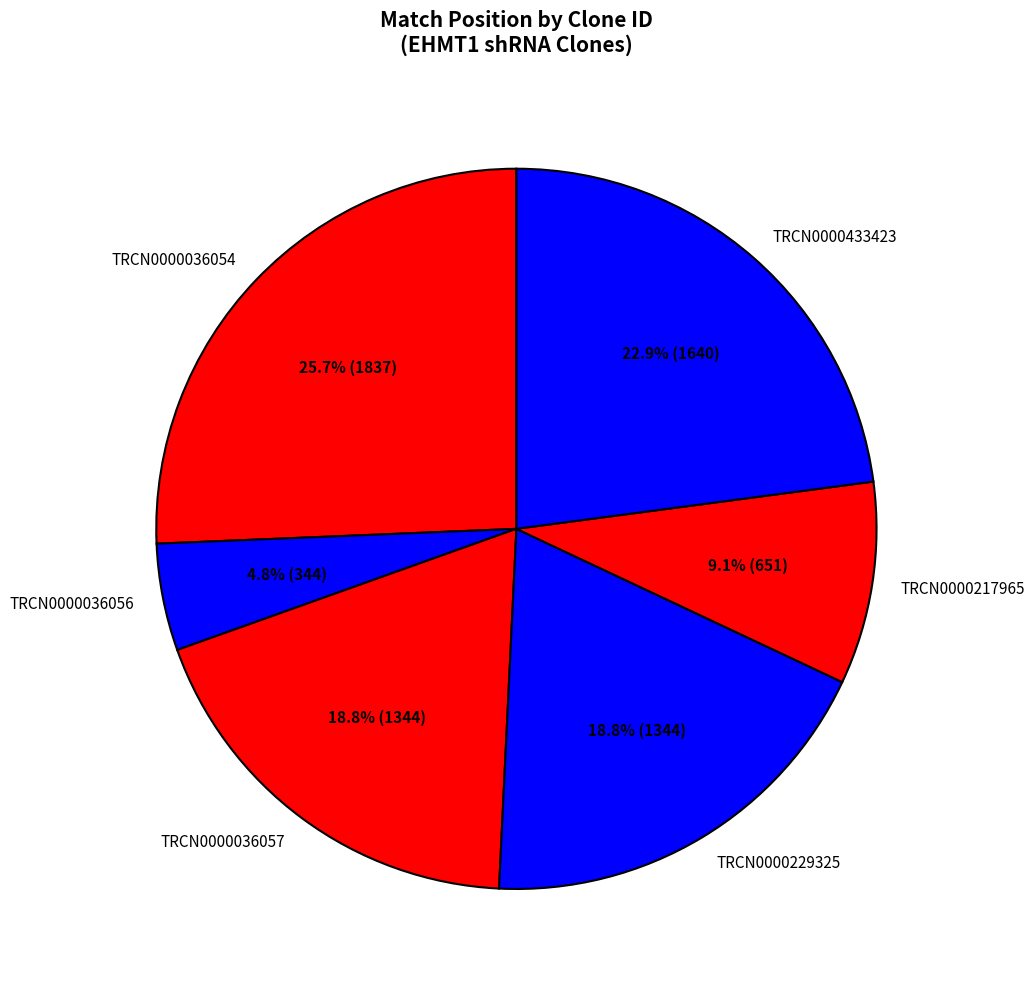

The TRCN0000433423 slice represents 30% of the pie. True or false?

False